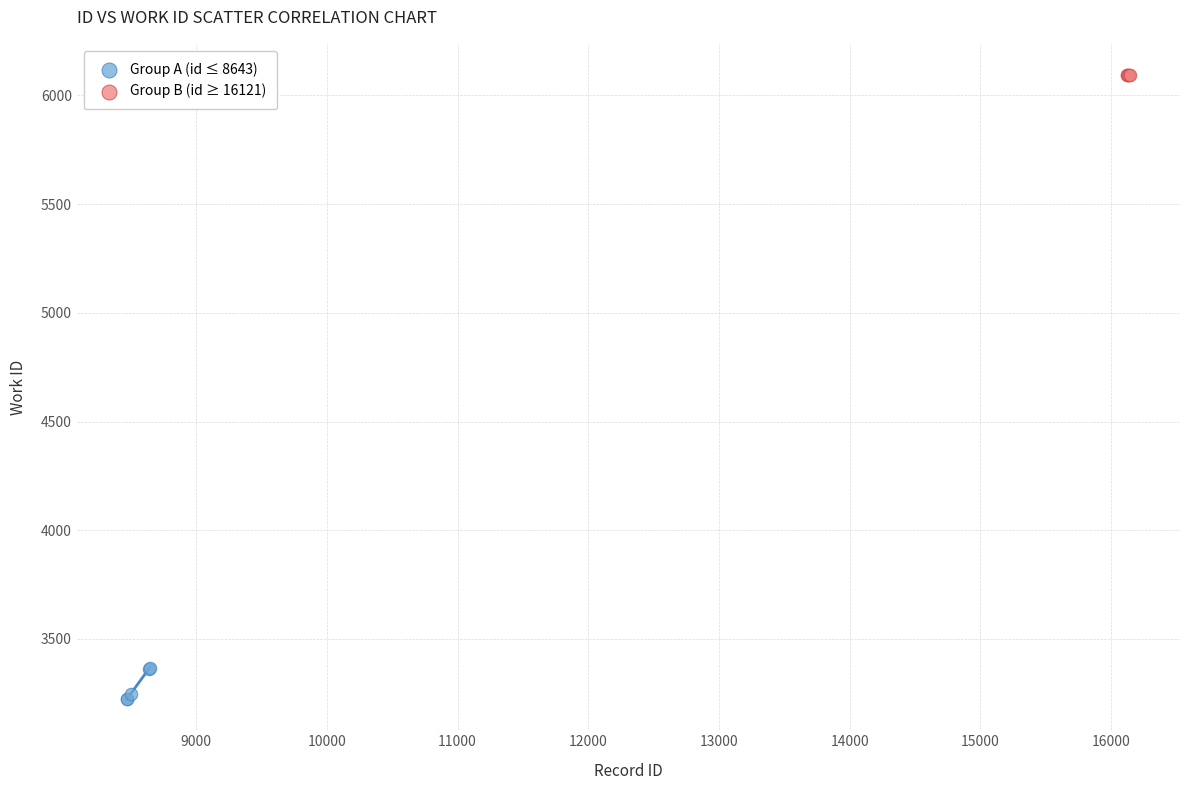

What are all the series names shown in the legend?

Group A (id ≤ 8643), Group B (id ≥ 16121)